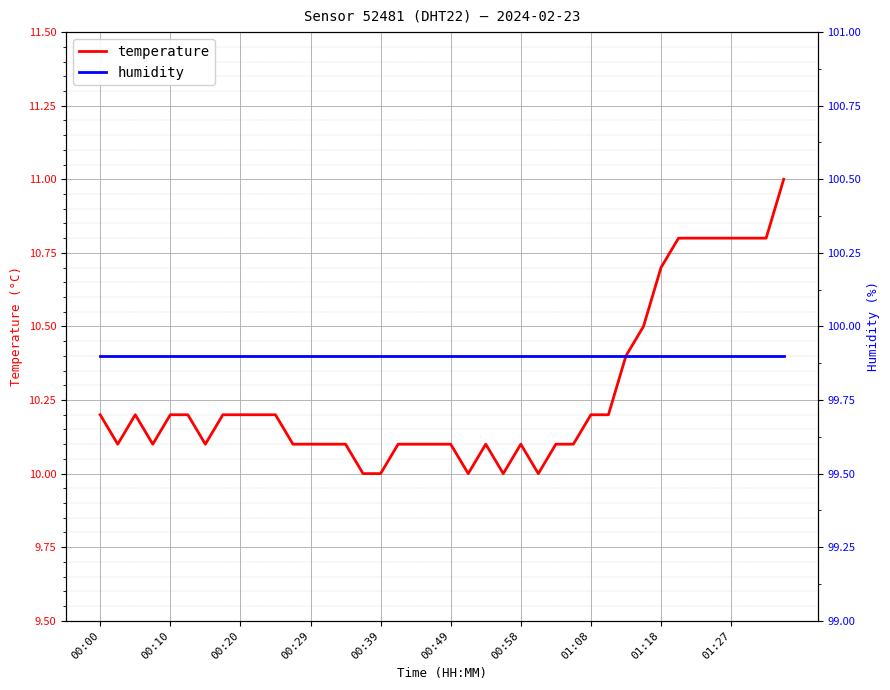

Which category has the highest value across all series?

00:00